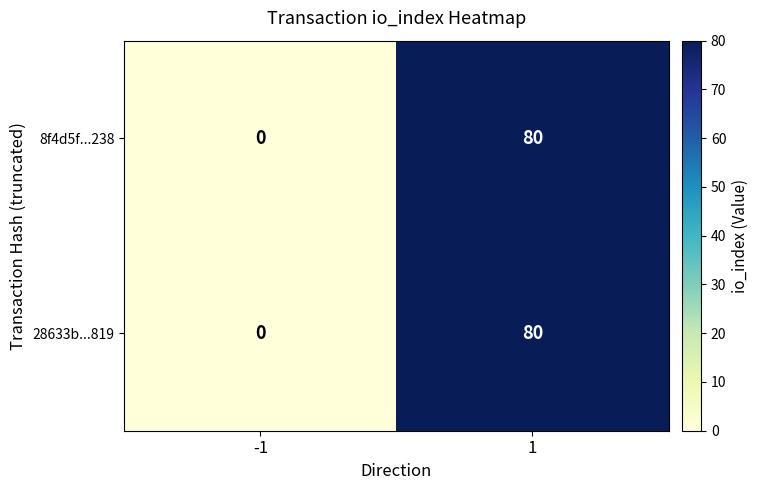

Reading left to right, extract all data points from this chart.

8f4d5f...238: -1=0	1=80
28633b...819: -1=0	1=80